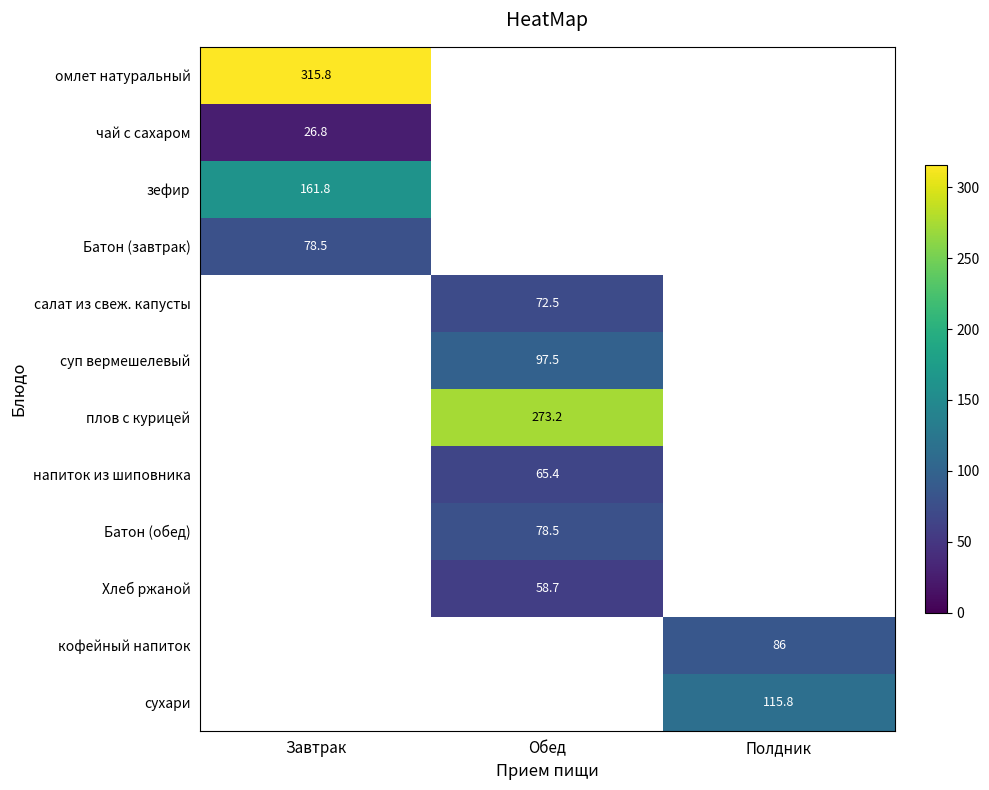

The value of суп вермешелевый at Обед is 56.8. True or false?

False